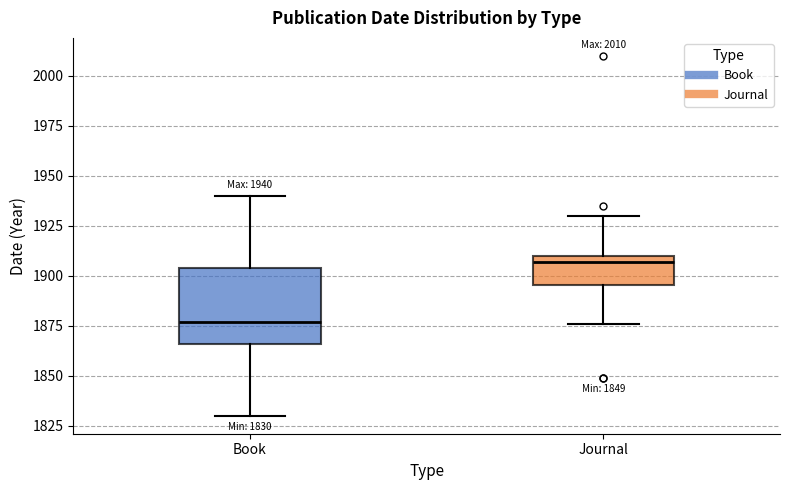

Comparing the boxes themselves (not the whiskers), which one is the tallest?

Book